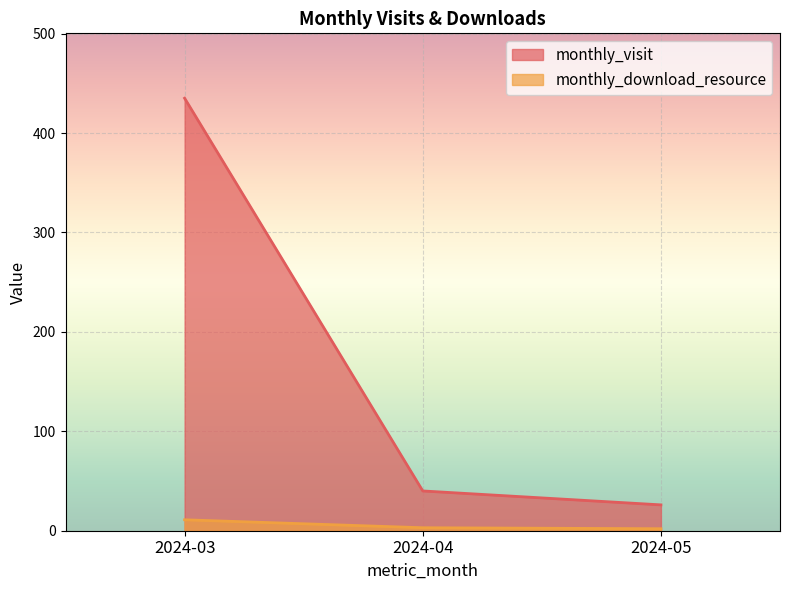

At which category is the sum across all series the highest?

2024-03